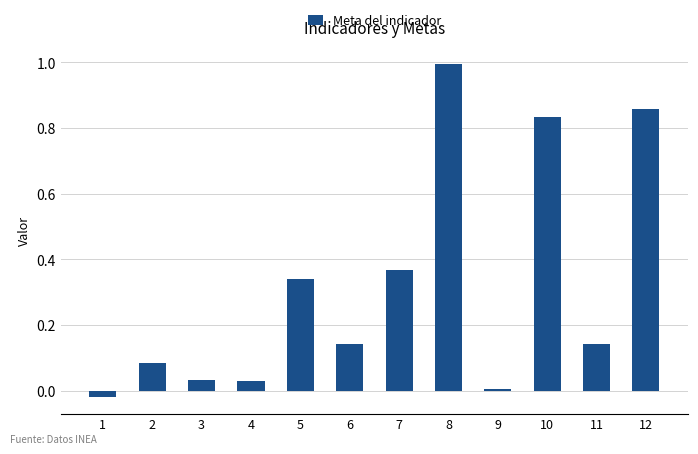

What is the value of the 8th bar from the left?

1.0